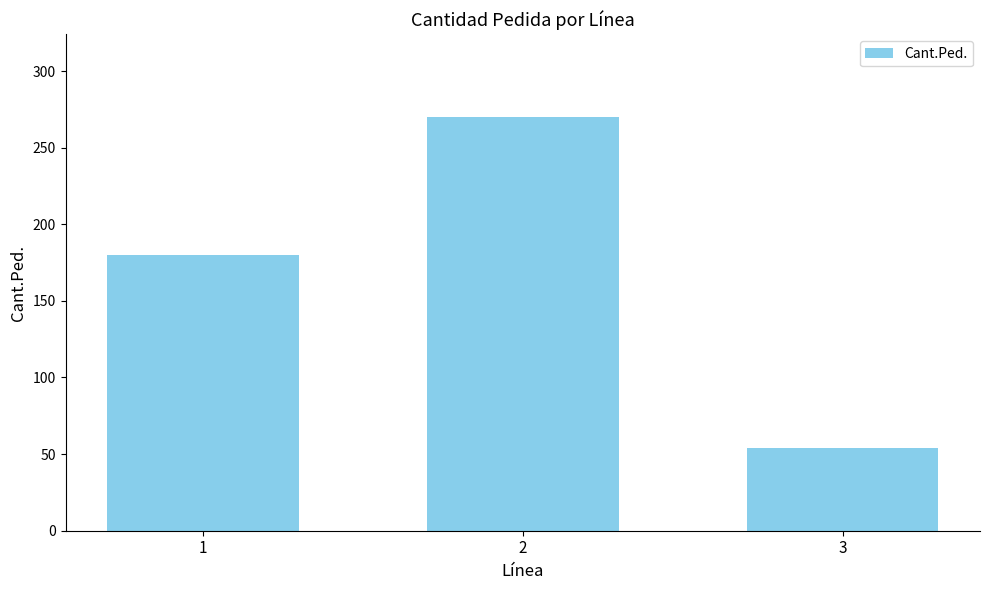

How many data points does each series have?

3